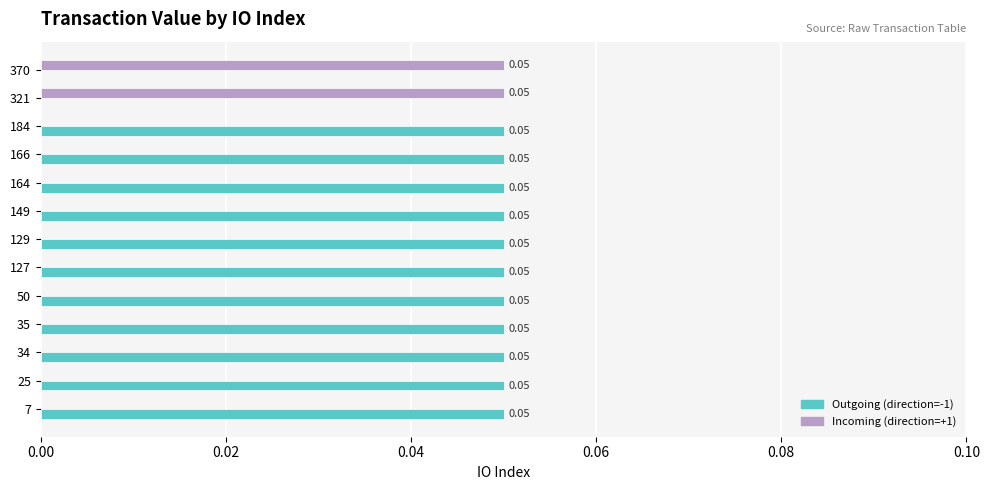

Is the value of Incoming (direction=+1) at 50 greater than the value of Outgoing (direction=-1) at 164?

No